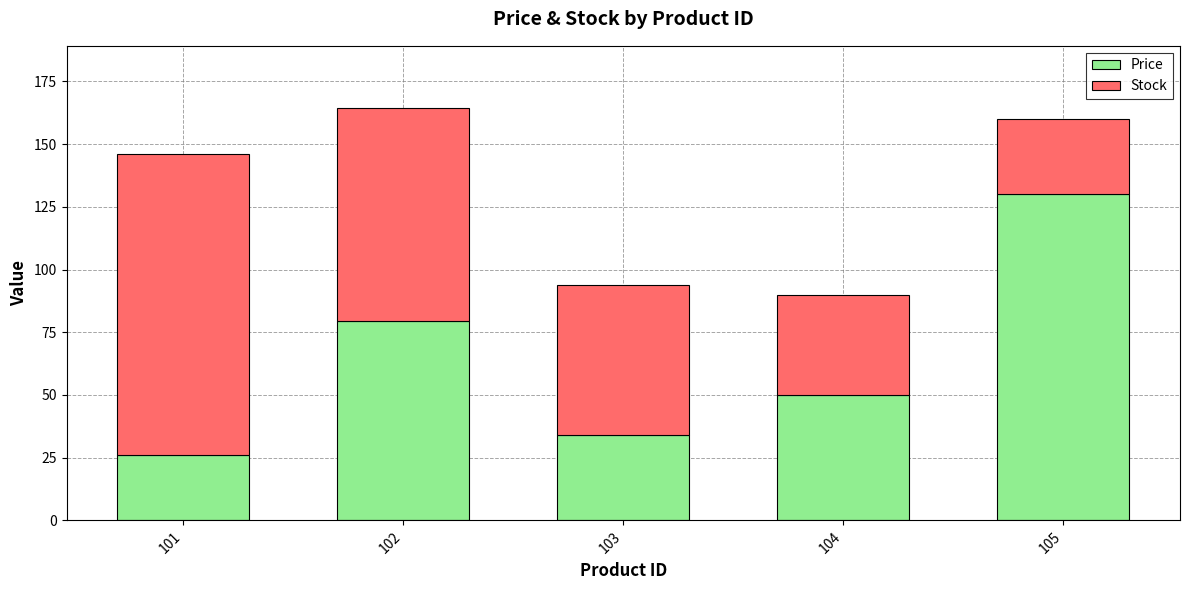

How many bars are there in total?

5